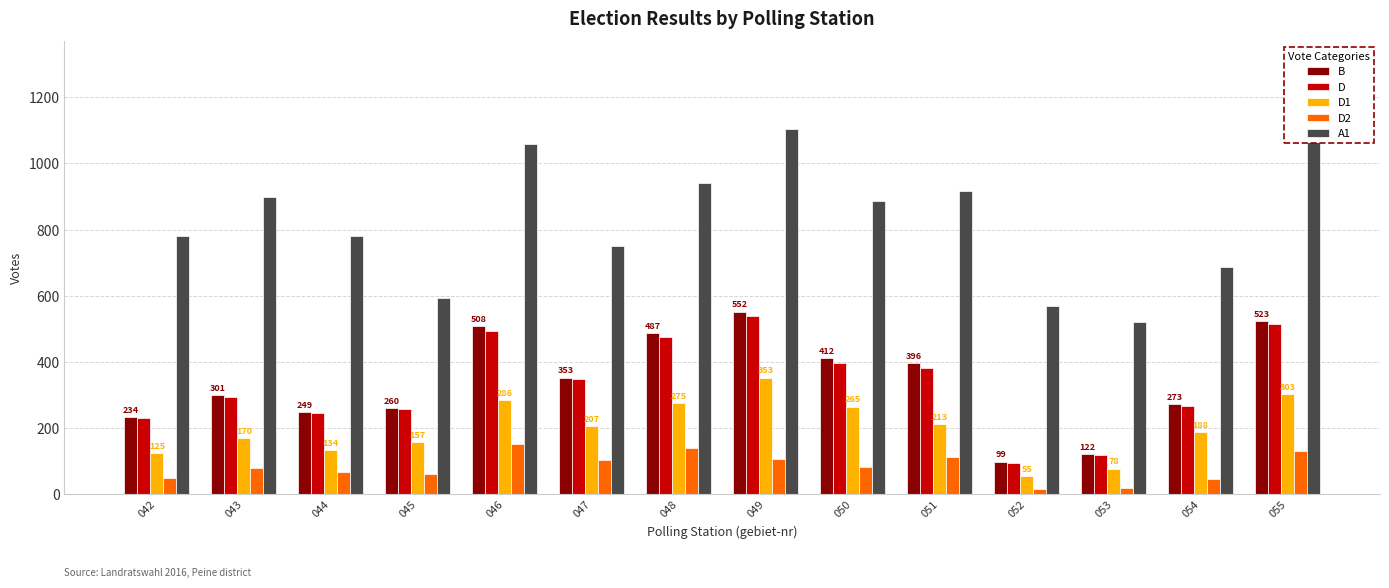

True or false: D1 has a value of 286 at 046.

True